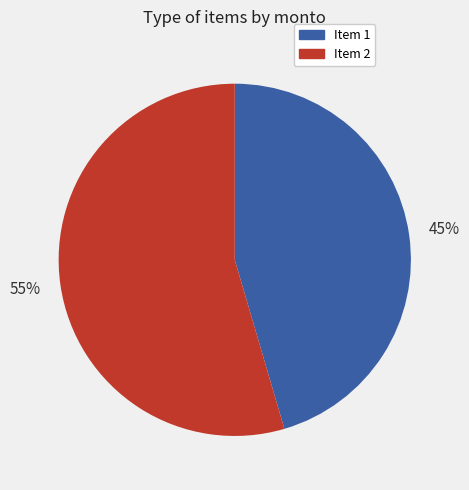

Which slice represents more than half of the pie?

Item 2